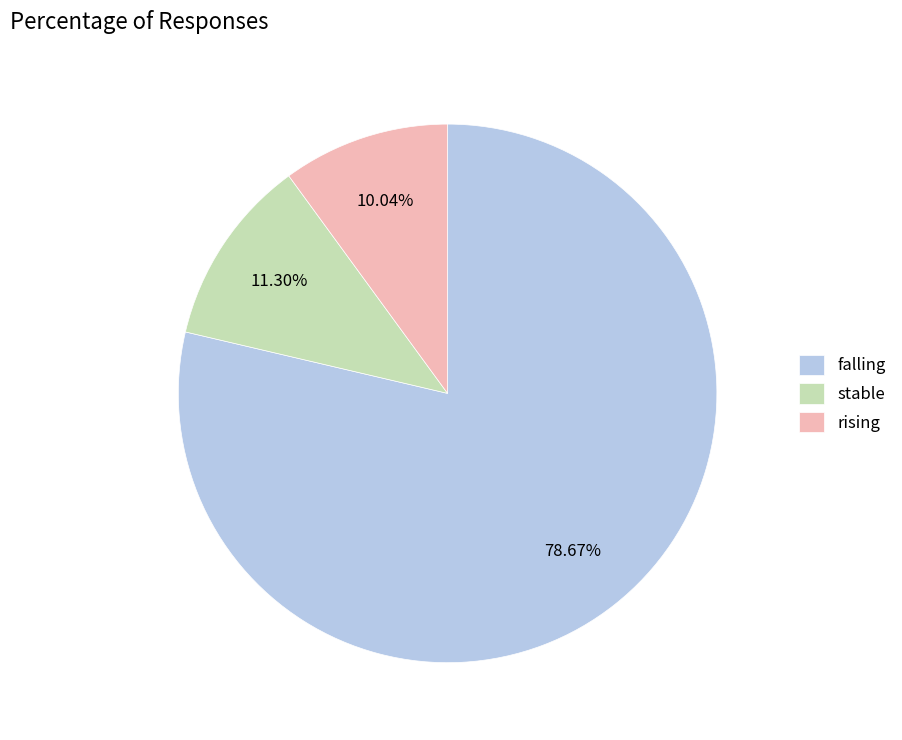

How many slices are in this pie chart?

3